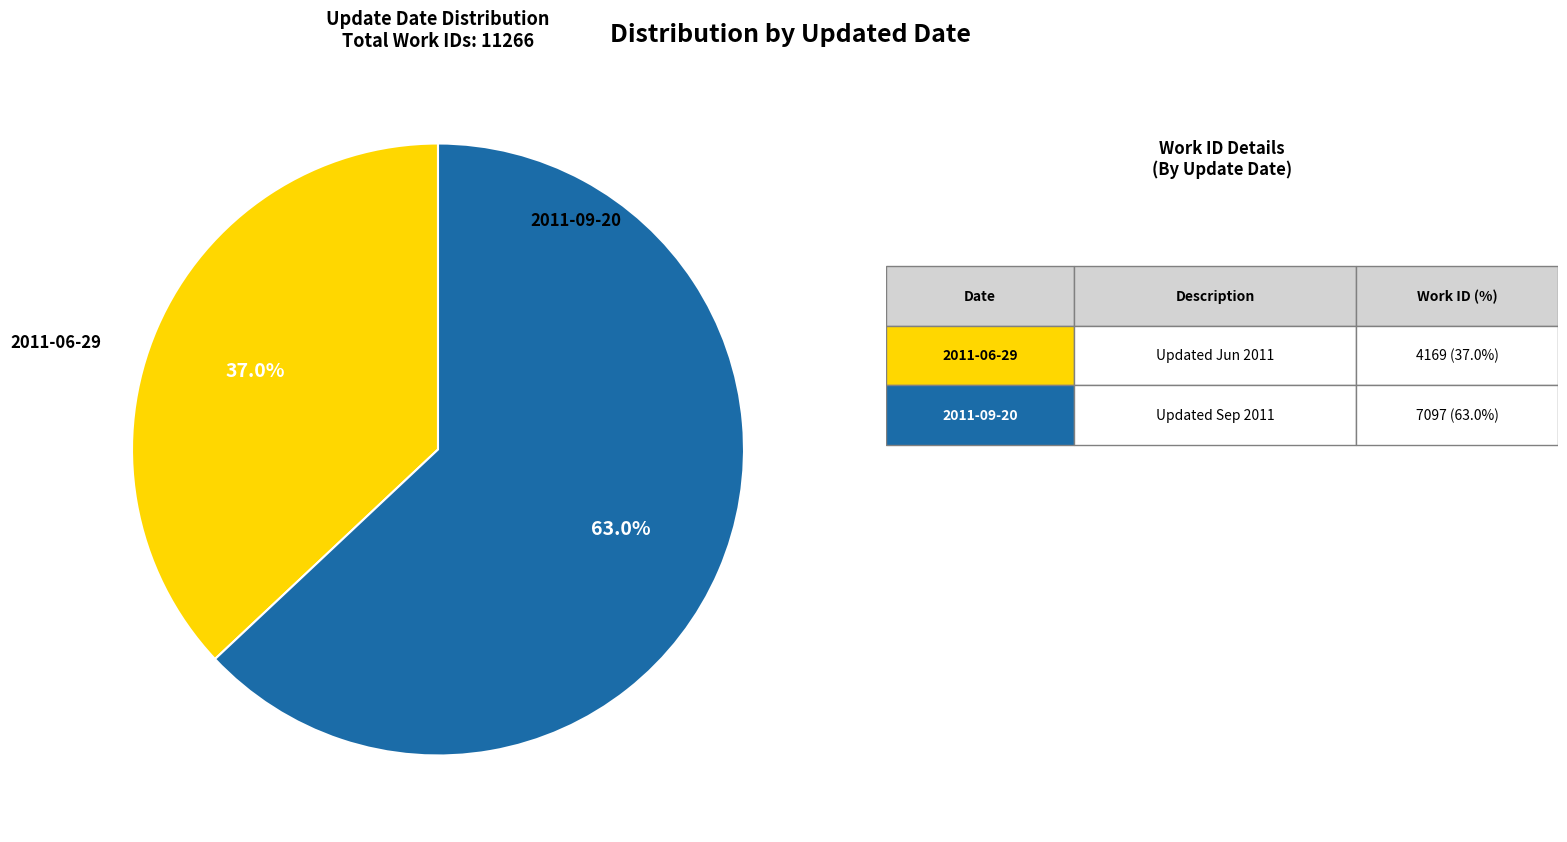

Is there a majority slice in this chart?

Yes